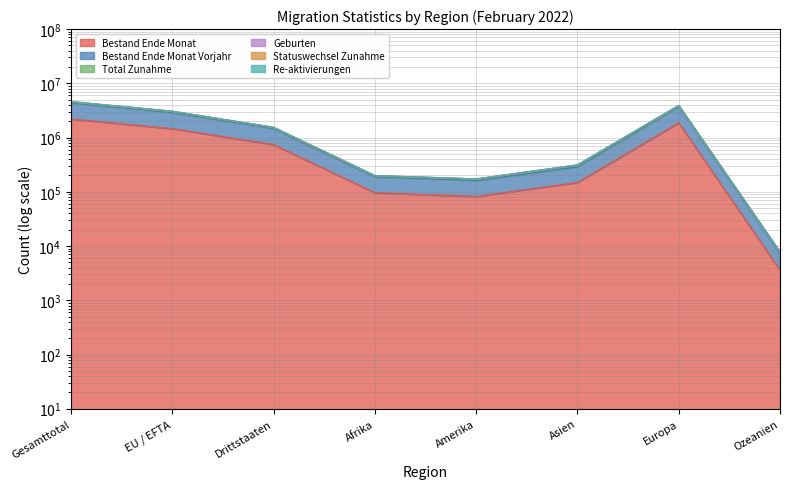

What is the lowest value of the Re-aktivierungen series?

7668